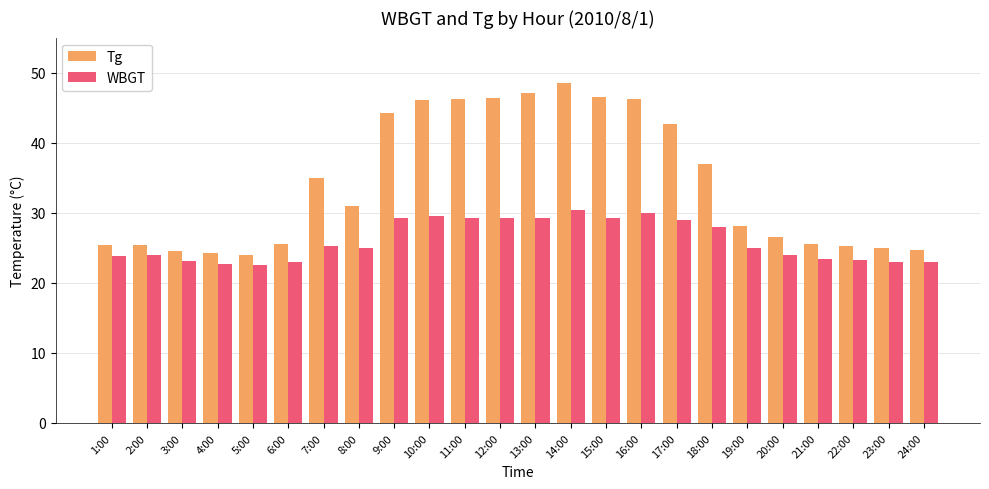

What is the total value across all series at 22:00?

48.4